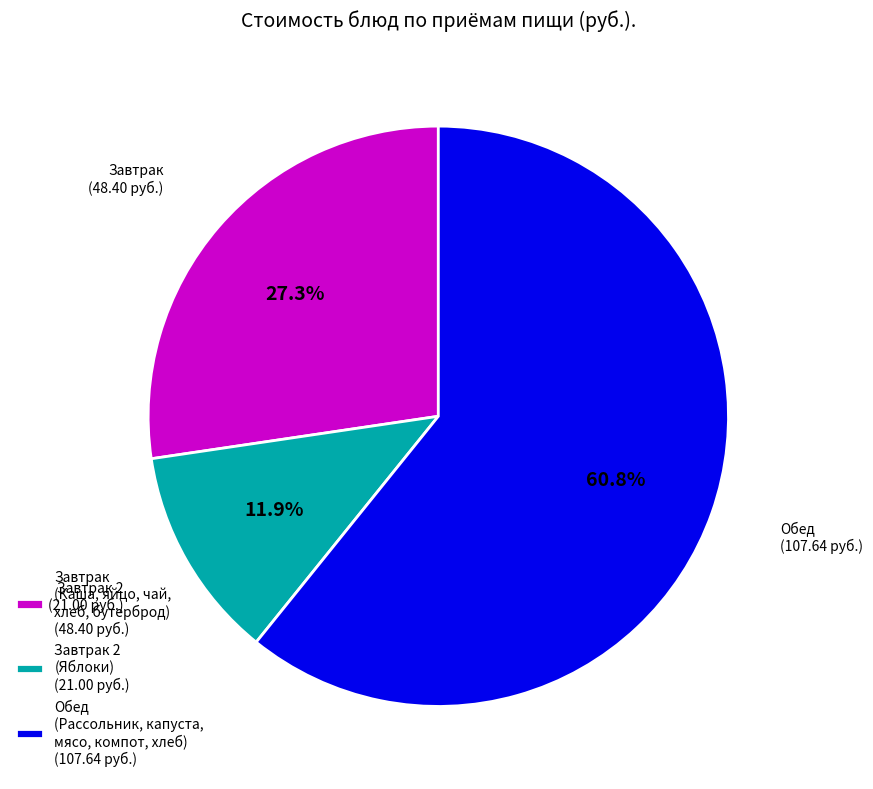

Which category has the biggest portion of the pie?

Обед (Рассольник, капуста, мясо, компот, хлеб) (107.64 руб.)